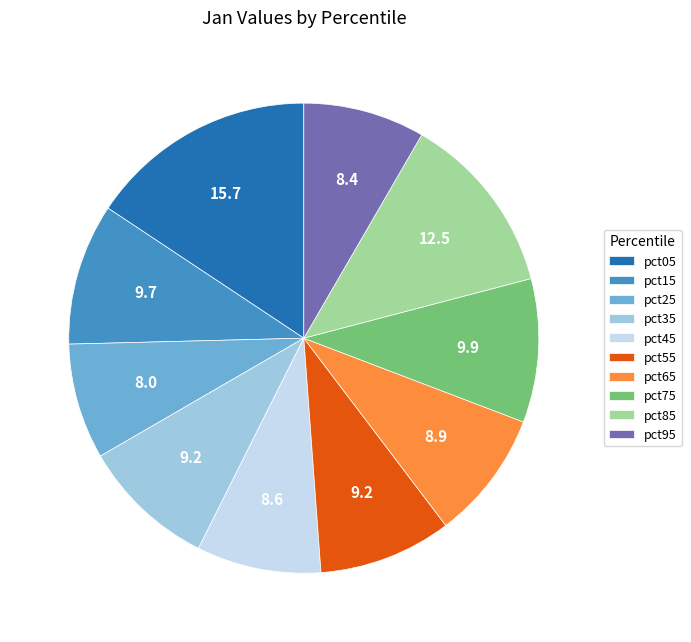

What is the largest slice in the pie chart?

pct05